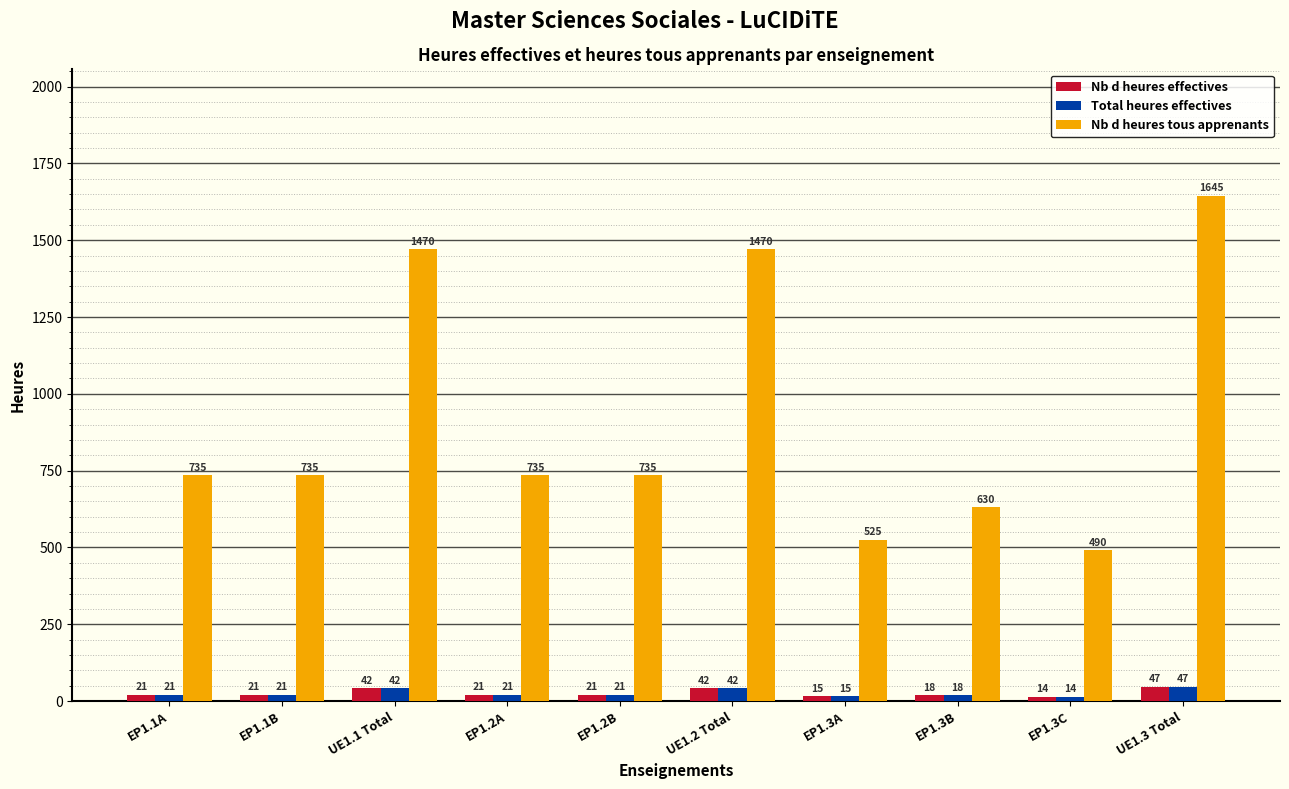

What is the spread (max minus min) of values at EP1.2B?

714